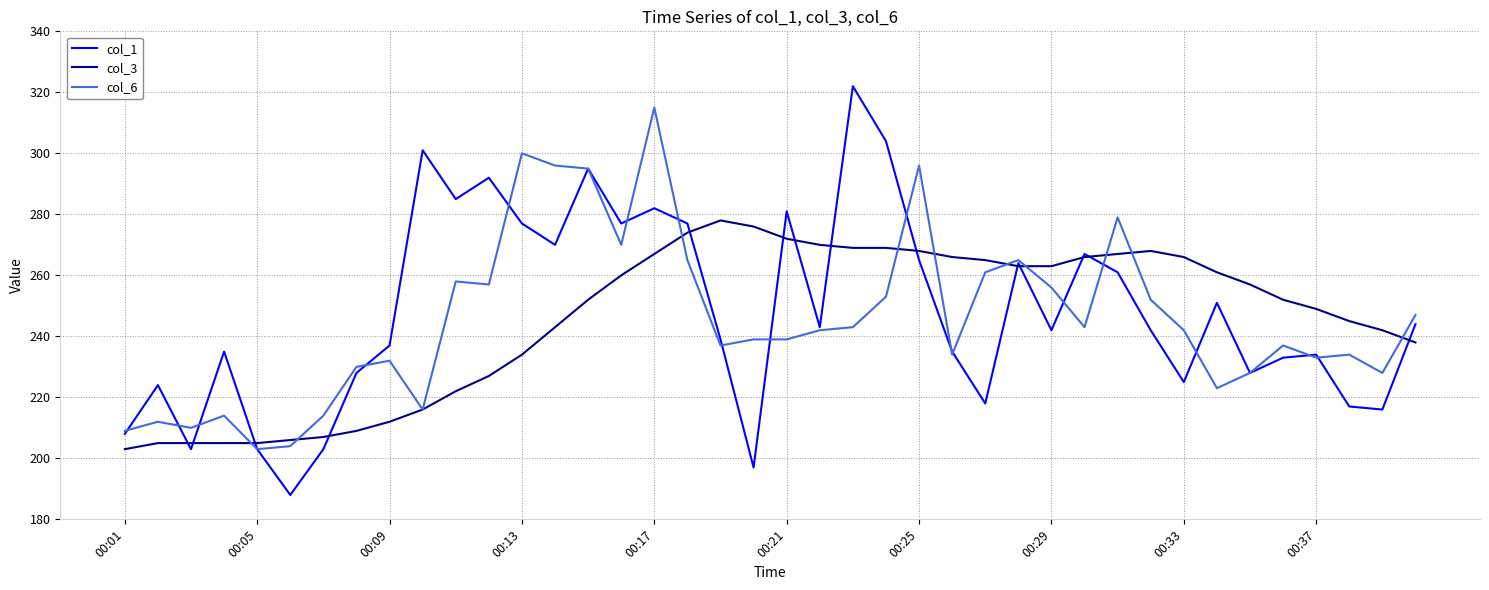

Is this an area chart (filled region under the line)?

No